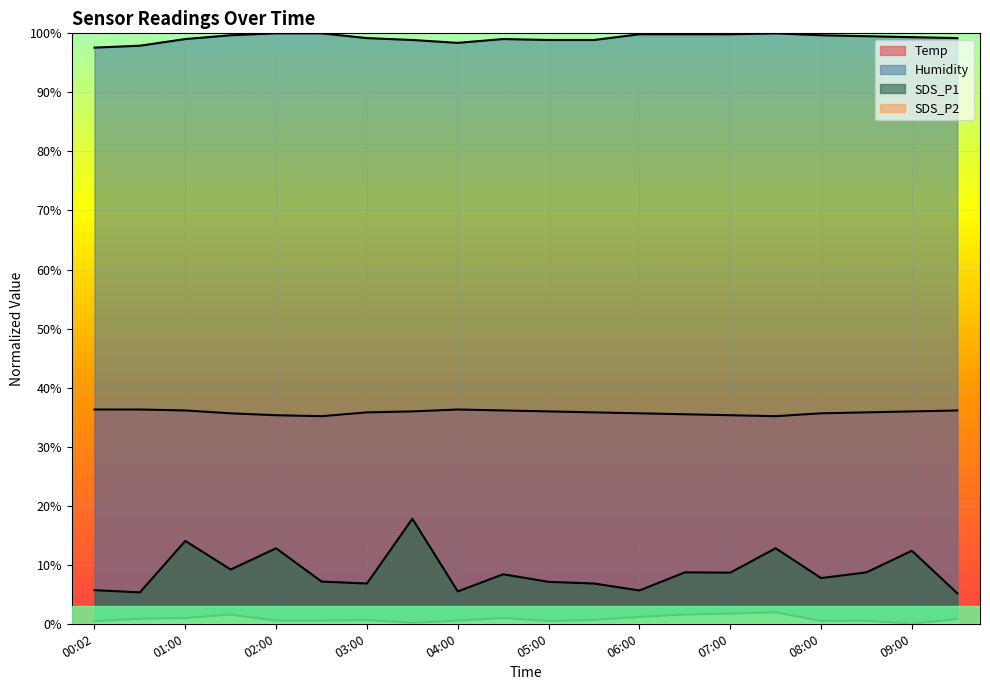

Does the chart display data point markers on the line(s)?

No